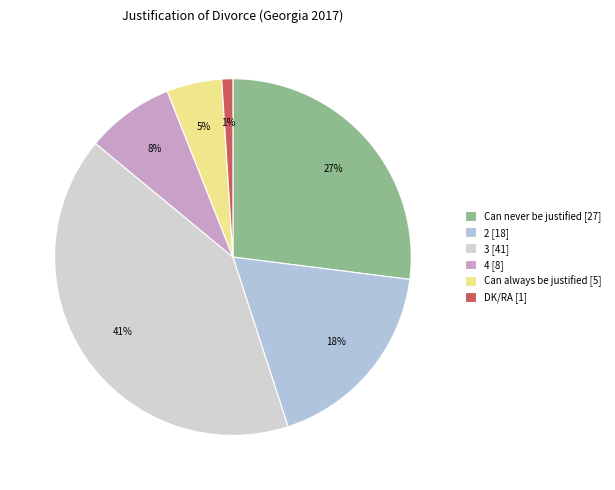

What is the smallest slice in the pie chart?

DK/RA